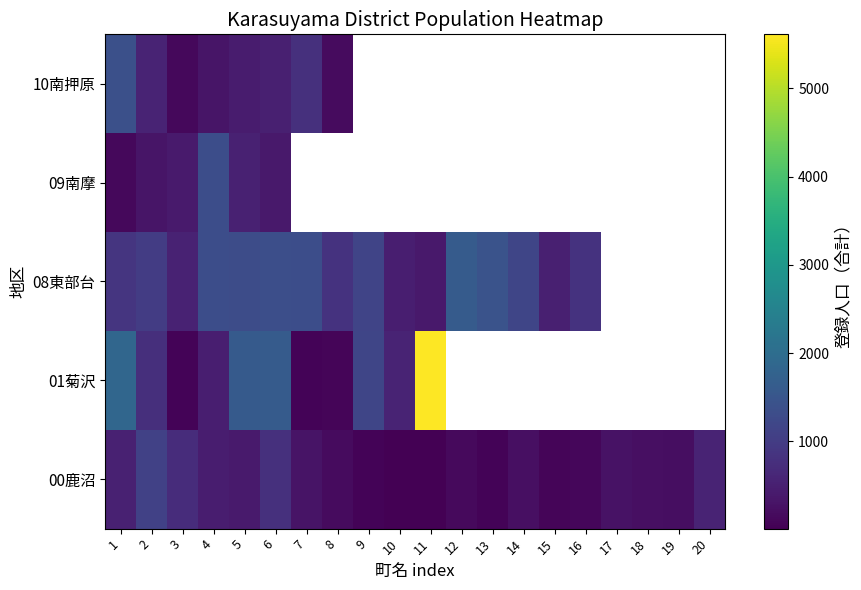

Is the value of 00鹿沼 at 17 greater than the value of 10南押原 at 20?

No